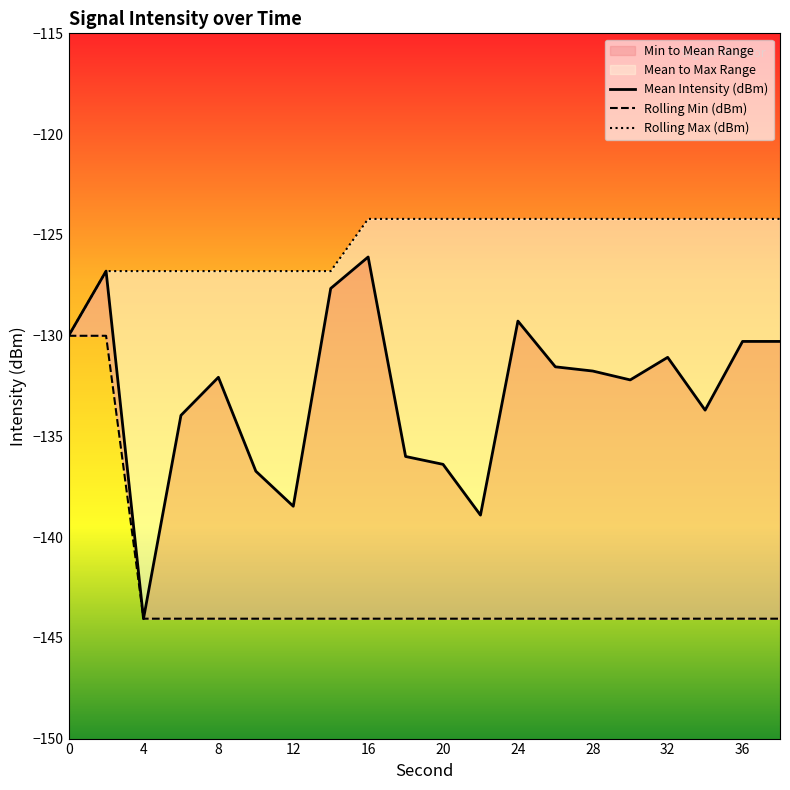

Reading left to right, what are all the values shown in this chart?

Mean Intensity (dBm): -130.0	-126.8	-144.1	-134.0	-132.1	-136.7	-138.5	-127.7	-126.1	-136.0	-136.4	-138.9	-129.3	-131.6	-131.8	-132.2	-131.1	-133.7	-130.3	-130.3
Rolling Min (dBm): -130.0	-130.0	-144.1	-144.1	-144.1	-144.1	-144.1	-144.1	-144.1	-144.1	-144.1	-144.1	-144.1	-144.1	-144.1	-144.1	-144.1	-144.1	-144.1	-144.1
Rolling Max (dBm): -130.0	-126.8	-126.8	-126.8	-126.8	-126.8	-126.8	-126.8	-124.2	-124.2	-124.2	-124.2	-124.2	-124.2	-124.2	-124.2	-124.2	-124.2	-124.2	-124.2